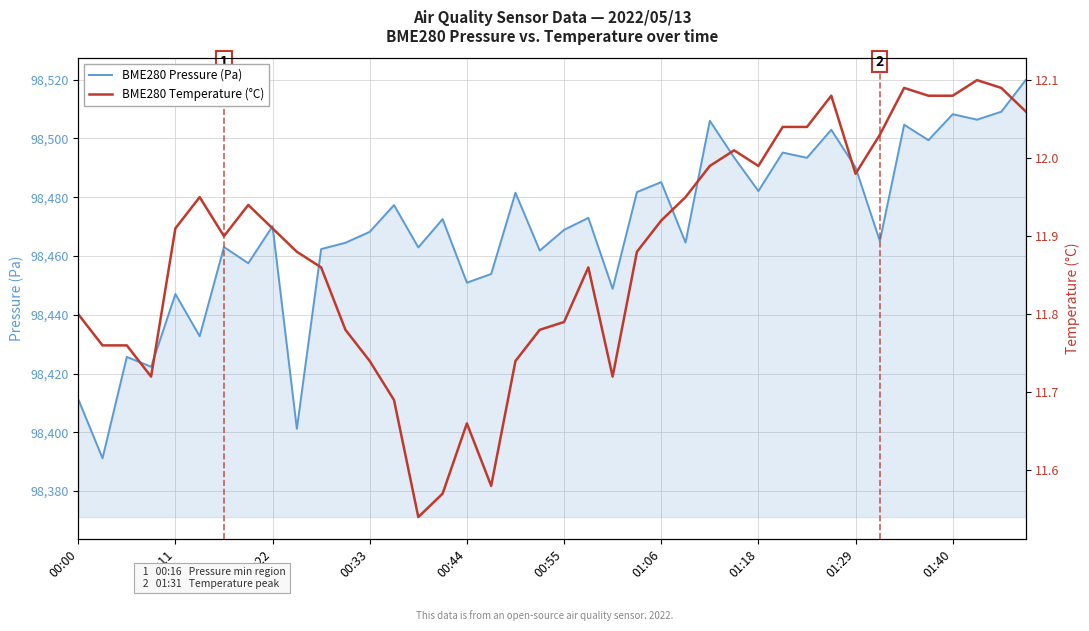

What is the highest value of the BME280 Pressure (Pa) series?

98519.8